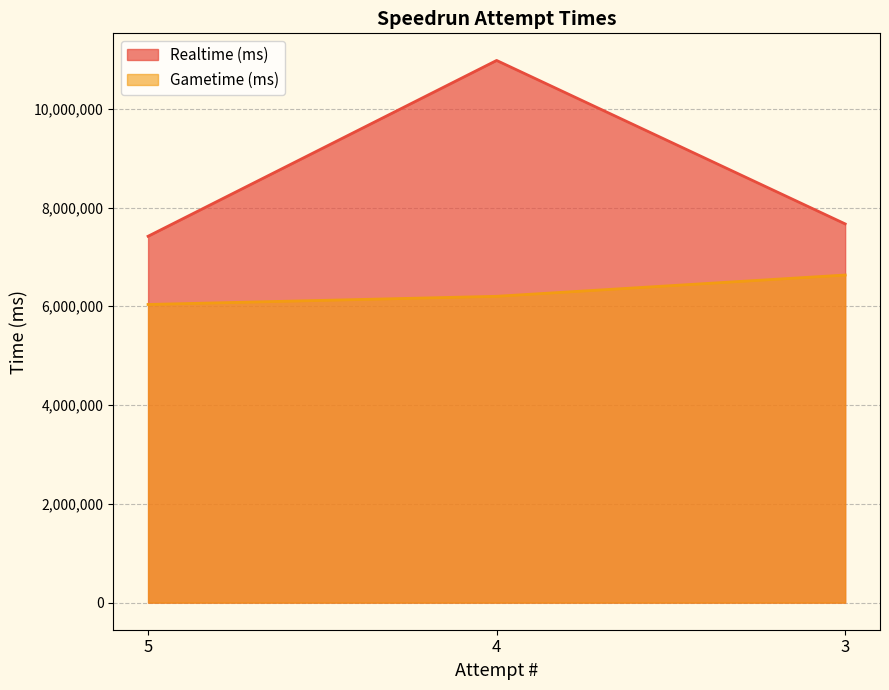

At which category does the chart reach its peak across all series?

4